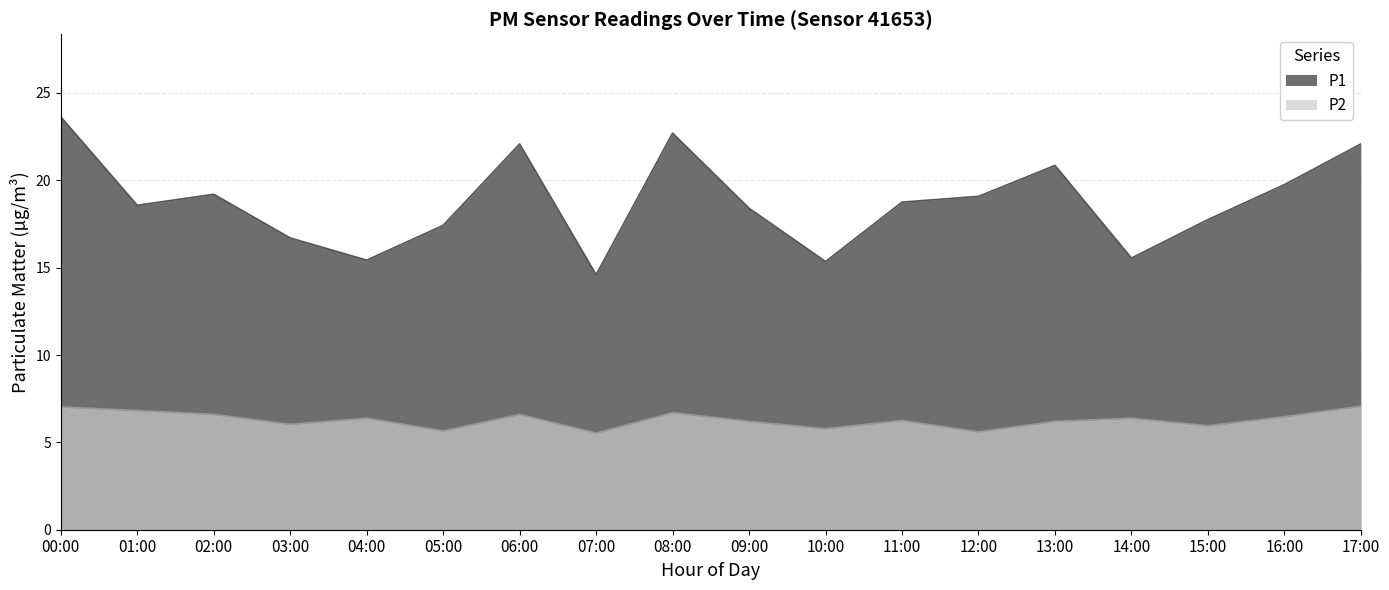

True or false: P2 and P1 intersect in this chart.

False